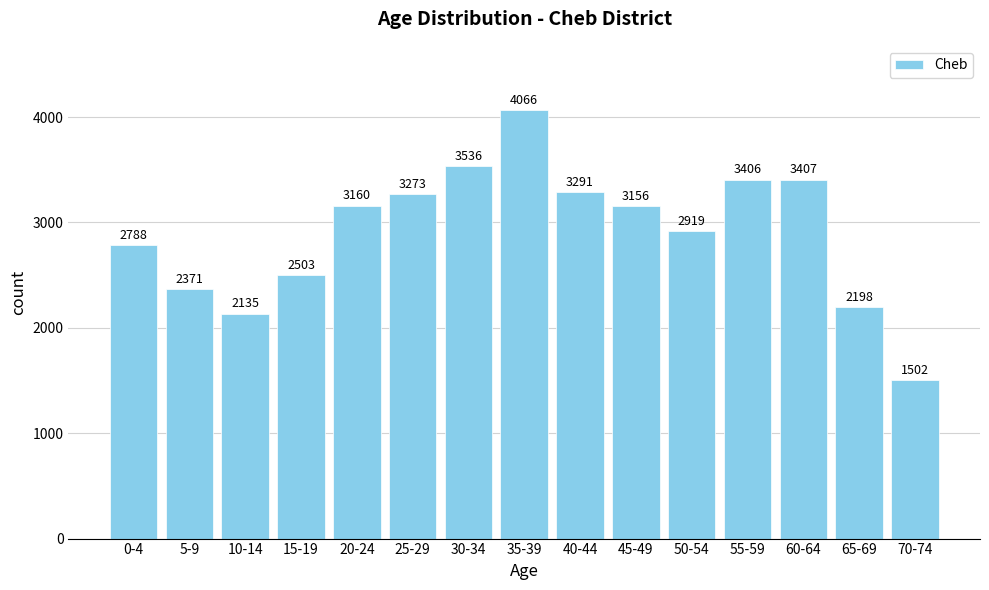

Reading left to right, extract all data points from this chart.

2788	2371	2135	2503	3160	3273	3536	4066	3291	3156	2919	3406	3407	2198	1502